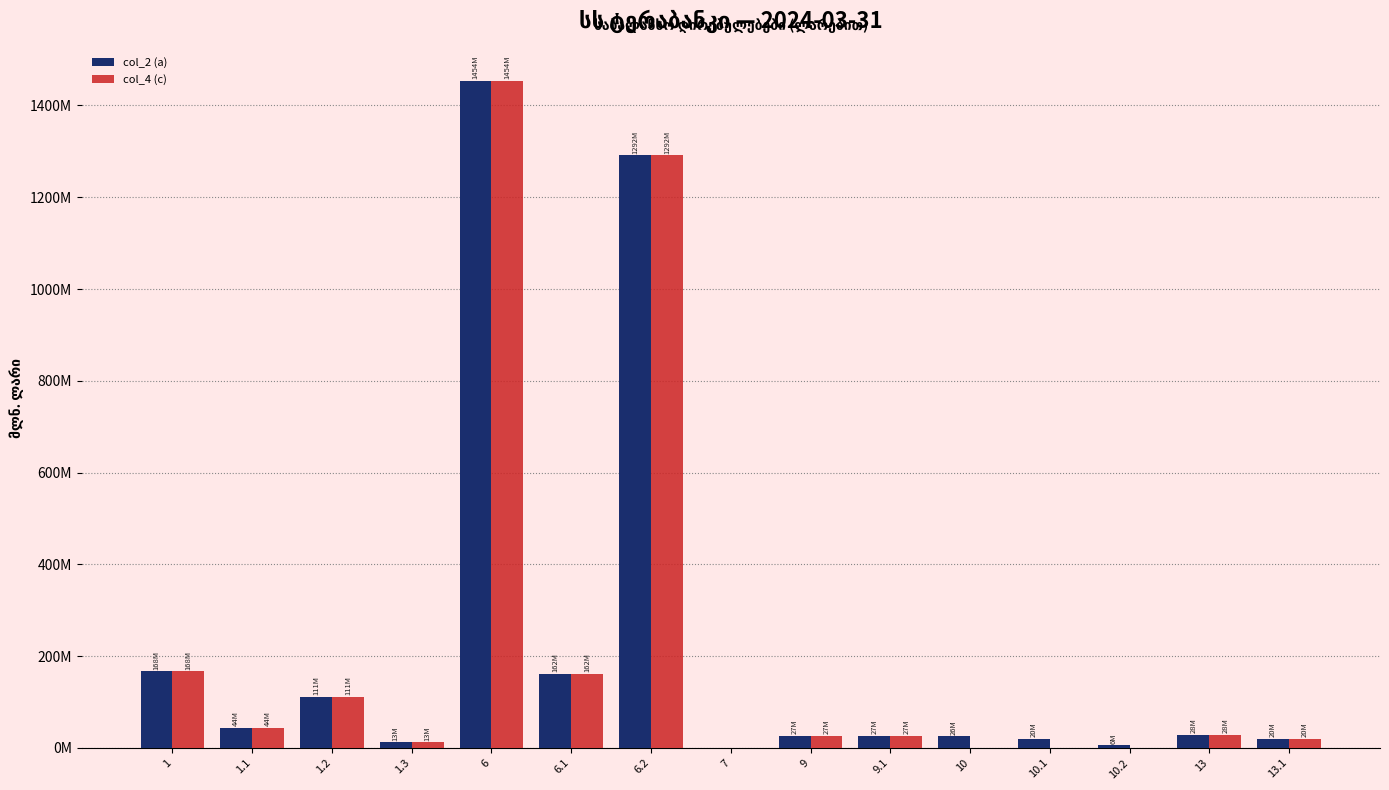

Reading right to left, extract all data points from this chart.

col_2 (a): 13.1=20.4	13=28.5	10.2=5.8	10.1=20.4	10=26.2	9.1=26.6	9=26.6	7=0.0	6.2=1291.9	6.1=161.8	6=1453.7	1.3=12.6	1.2=111.5	1.1=43.8	1=167.9
col_4 (c): 13.1=20.4	13=28.5	10.2=0.0	10.1=0.0	10=0.0	9.1=26.6	9=26.6	7=0.0	6.2=1291.9	6.1=161.8	6=1453.7	1.3=12.6	1.2=111.5	1.1=43.8	1=167.9